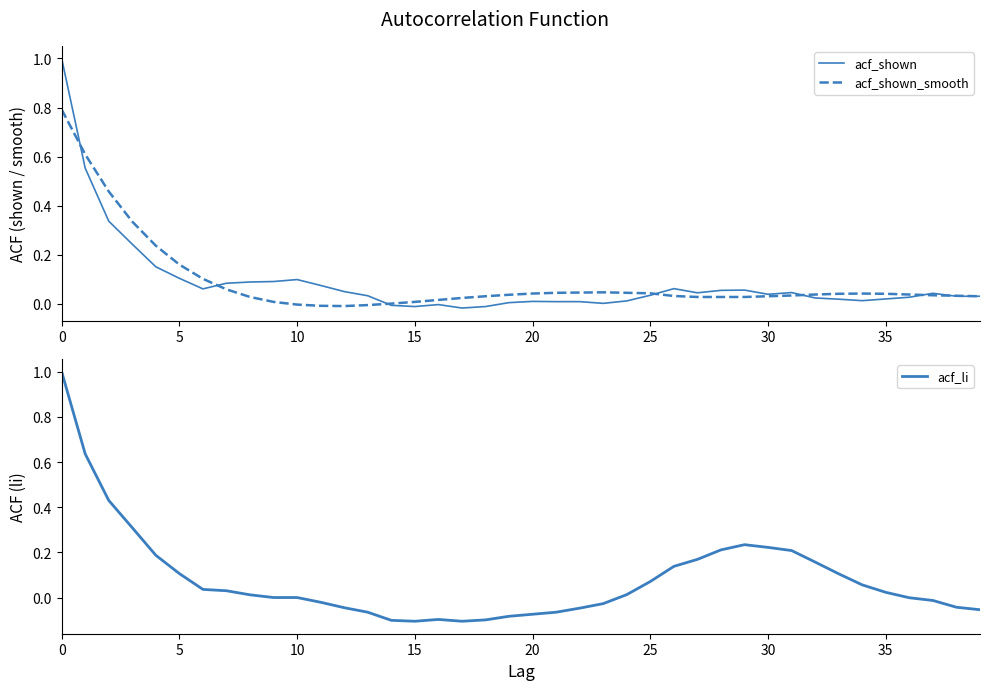

In acf_shown_smooth, how many points are higher than both neighbors (excluding endpoints)?

2